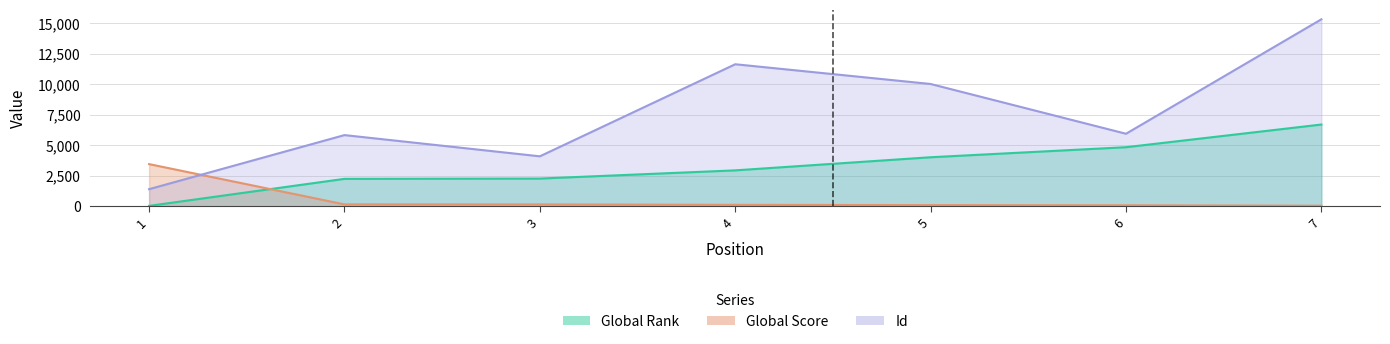

Count the Id values in the range 4102 to 11650.

5